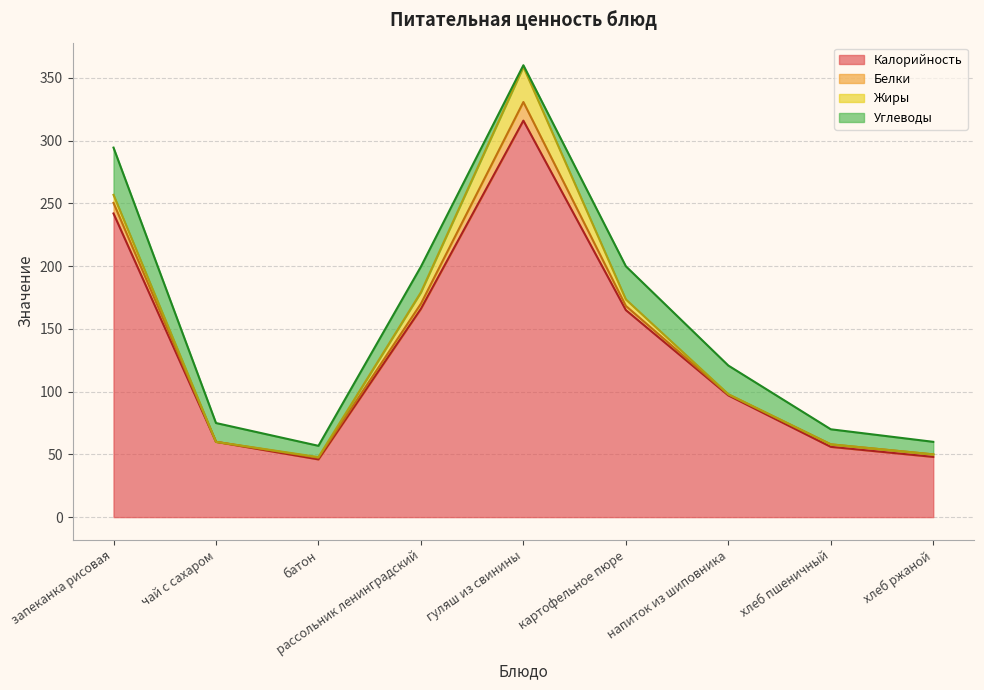

Which label corresponds to the smallest value in the chart?

чай с сахаром